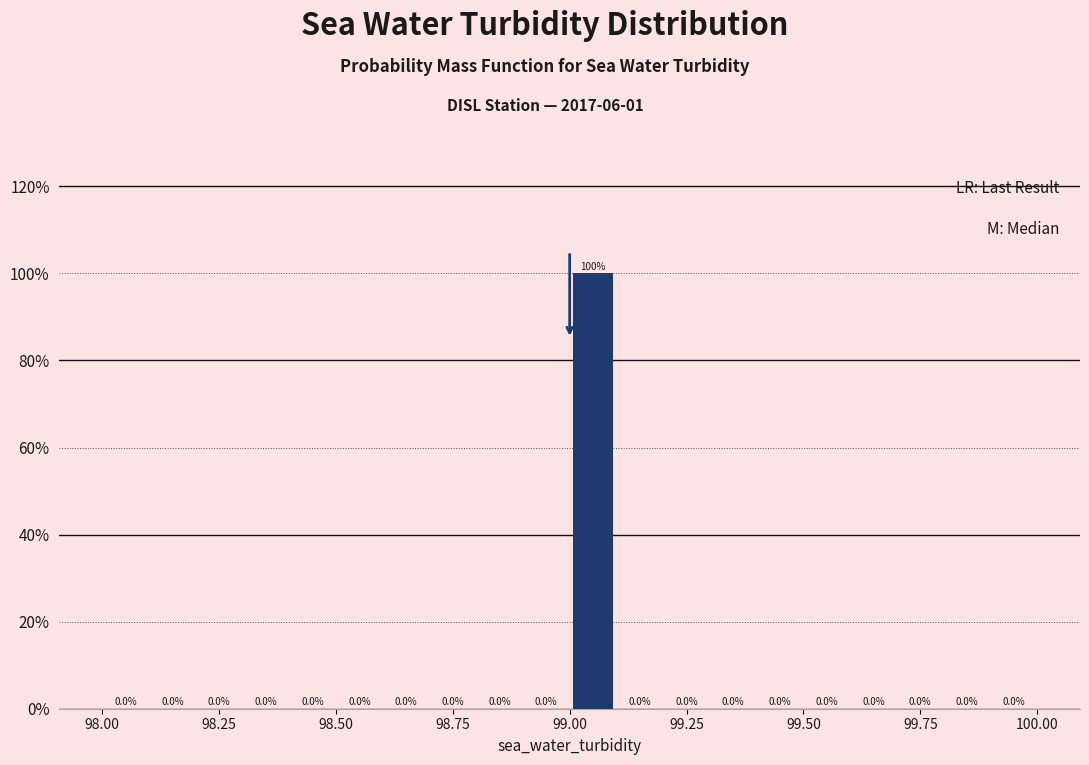

Read against the x-axis, roughly where is the centre of the tallest bar?

99.05